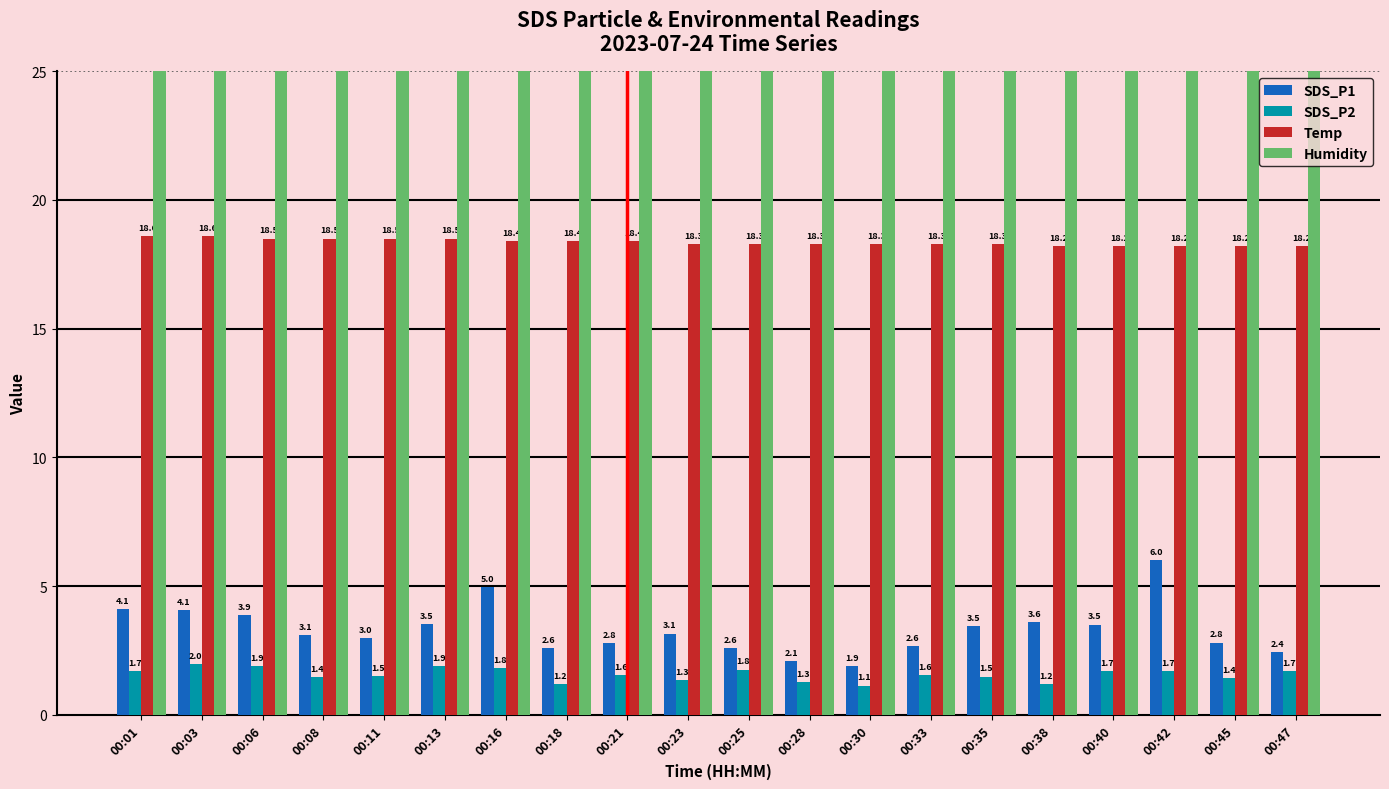

What is the spread (max minus min) of values at 00:23?

98.6